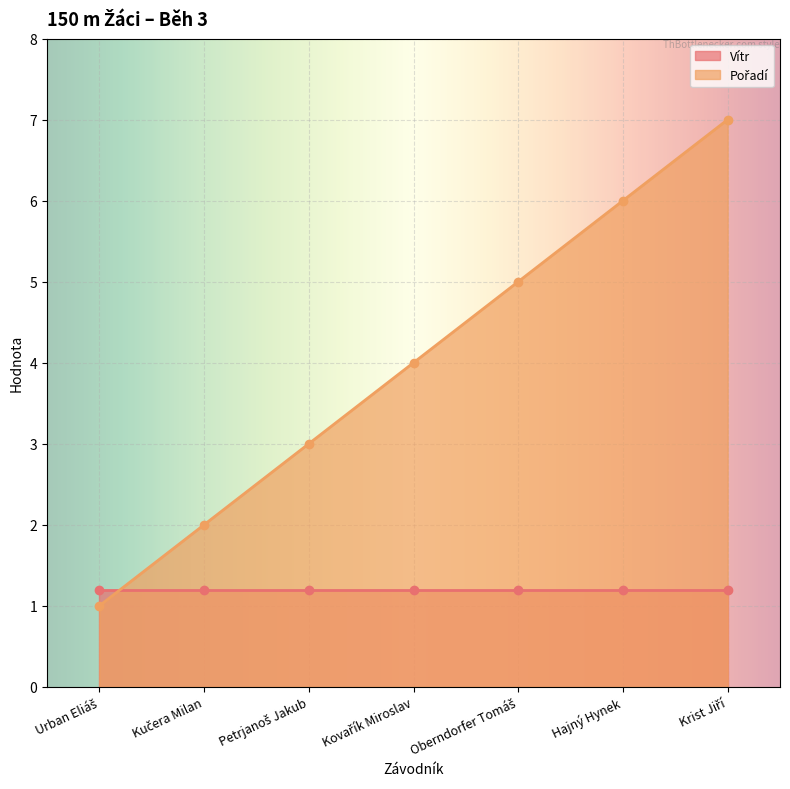

Does the chart display data point markers on the line(s)?

Yes